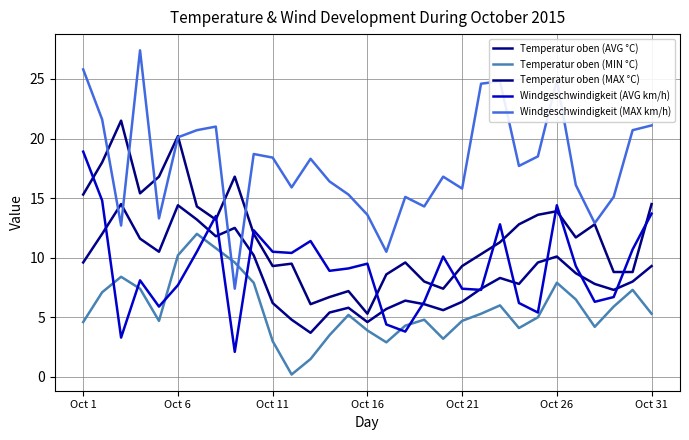

Is this an area chart (filled region under the line)?

No